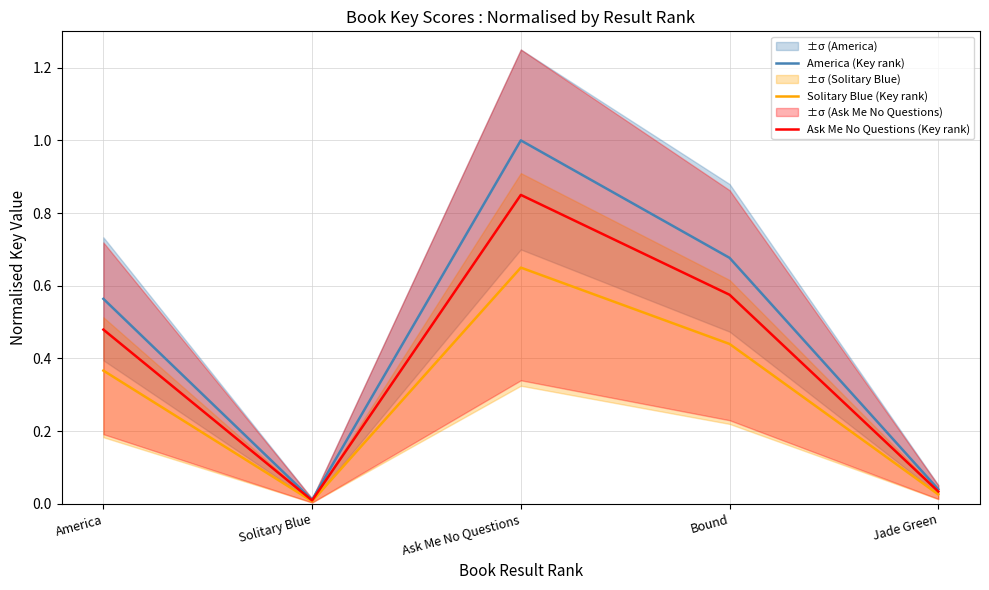

True or false: Solitary Blue (Key rank) has a value of 0.0 at Solitary Blue.

False